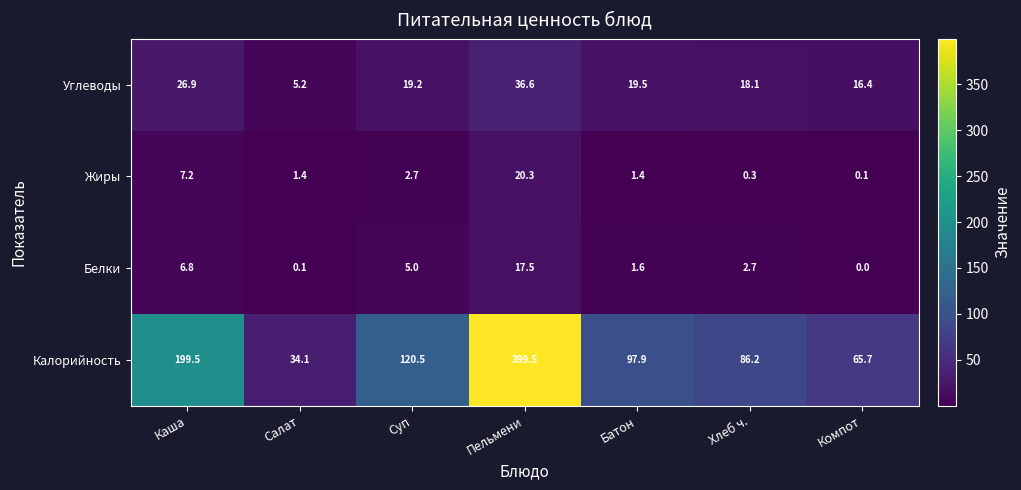

Reading right to left, what are all the values shown in this chart?

Углеводы: Компот=16.4	Хлеб ч.=18.1	Батон=19.5	Пельмени=36.6	Суп=19.2	Салат=5.2	Каша=26.9
Жиры: Компот=0.1	Хлеб ч.=0.3	Батон=1.4	Пельмени=20.3	Суп=2.7	Салат=1.4	Каша=7.2
Белки: Компот=0.0	Хлеб ч.=2.7	Батон=1.6	Пельмени=17.5	Суп=5.0	Салат=0.1	Каша=6.8
Калорийность: Компот=65.7	Хлеб ч.=86.2	Батон=97.9	Пельмени=399.5	Суп=120.5	Салат=34.1	Каша=199.5